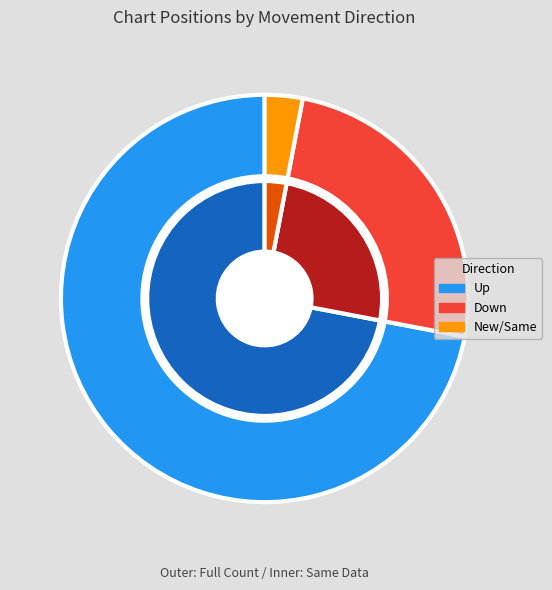

Which slice is the largest?

up